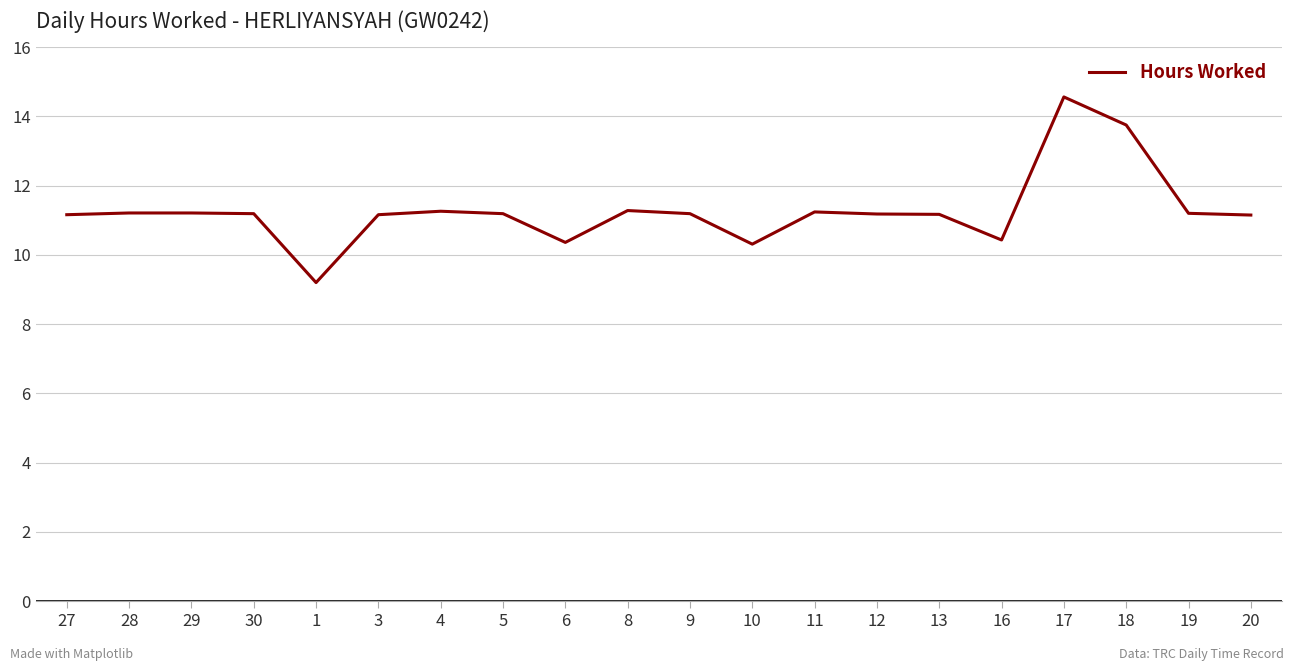

What position from the left is 8?

10